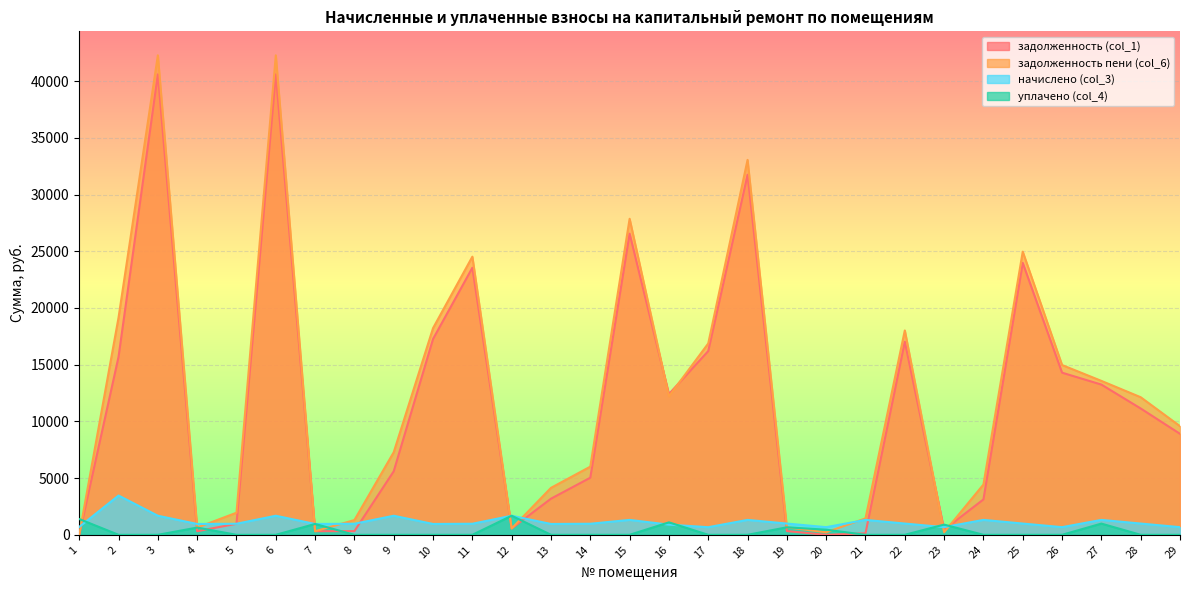

Rank the series by their maximum value, from highest to lowest.

задолженность пени (col_6), задолженность (col_1), начислено (col_3), уплачено (col_4)